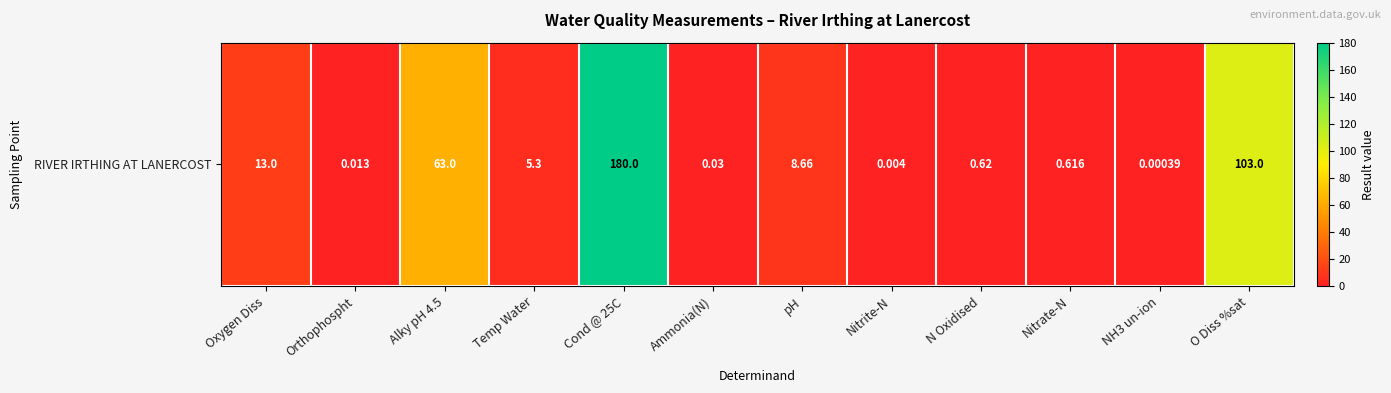

What is the change in value from Alky pH 4.5 to Nitrite-N?

-63.0